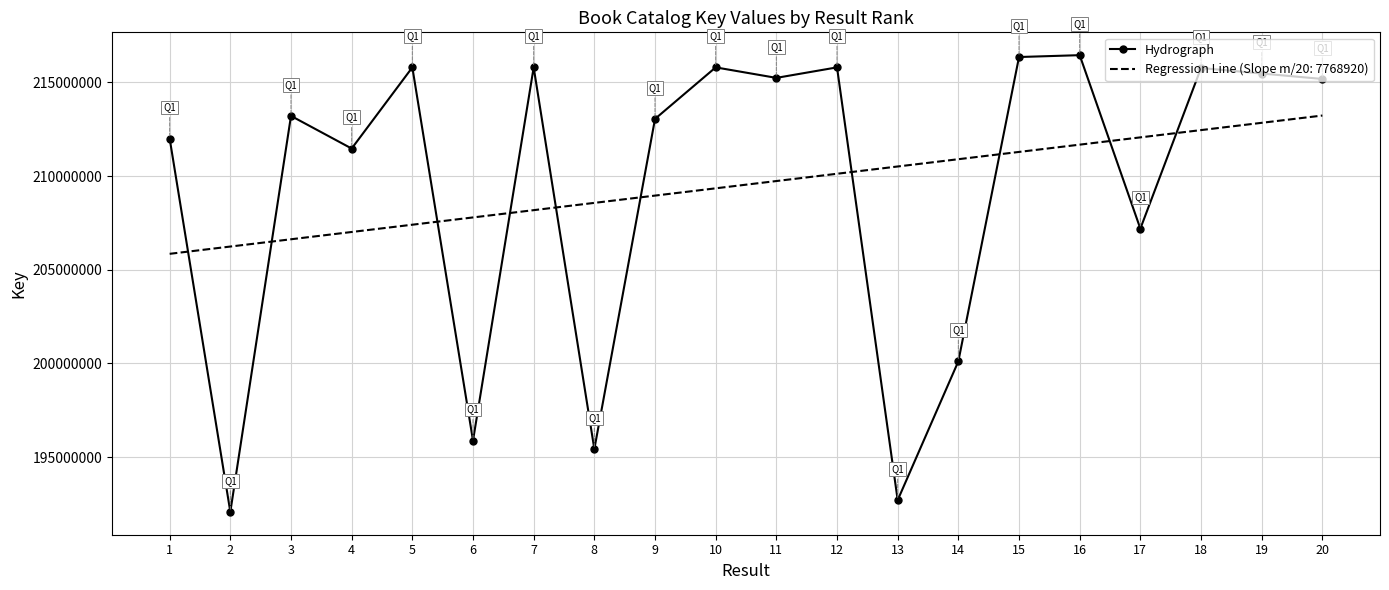

Reading left to right, what are all the values shown in this chart?

1=212002427	2=192077815	3=213211608	4=211469902	5=215801991	6=195883455	7=215802073	8=195429107	9=213050648	10=215801950	11=215241168	12=215802032	13=192705668	14=200114117	15=216354707	16=216453364	17=207194264	18=215769144	19=215474769	20=215183395